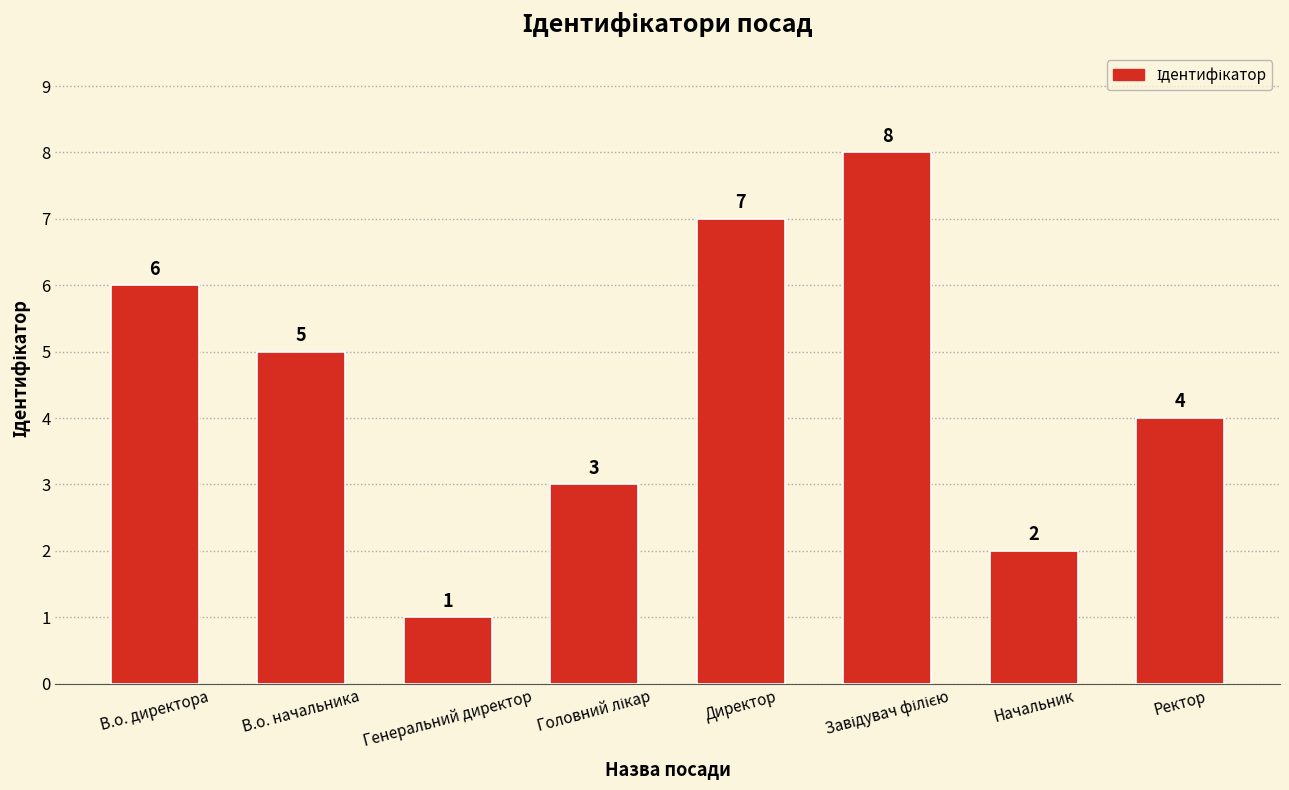

Count the values in the range 3 to 7.

5